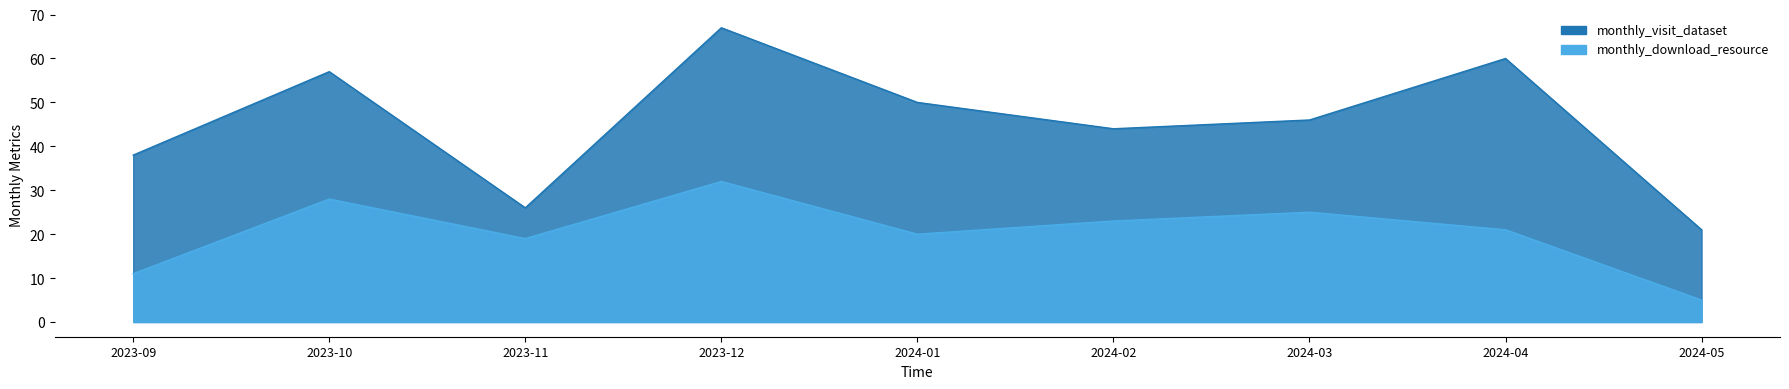

Reading left to right, list all the values displayed in this chart.

monthly_visit_dataset: 2023-09=38	2023-10=57	2023-11=26	2023-12=67	2024-01=50	2024-02=44	2024-03=46	2024-04=60	2024-05=21
monthly_download_resource: 2023-09=11	2023-10=28	2023-11=19	2023-12=32	2024-01=20	2024-02=23	2024-03=25	2024-04=21	2024-05=5